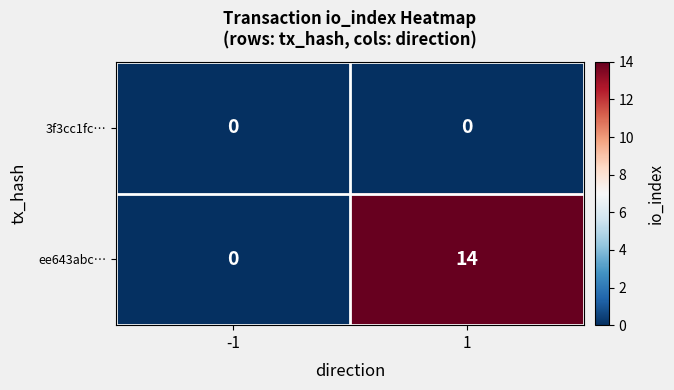

Between -1 and 1, which series saw the biggest shift?

ee643abc…